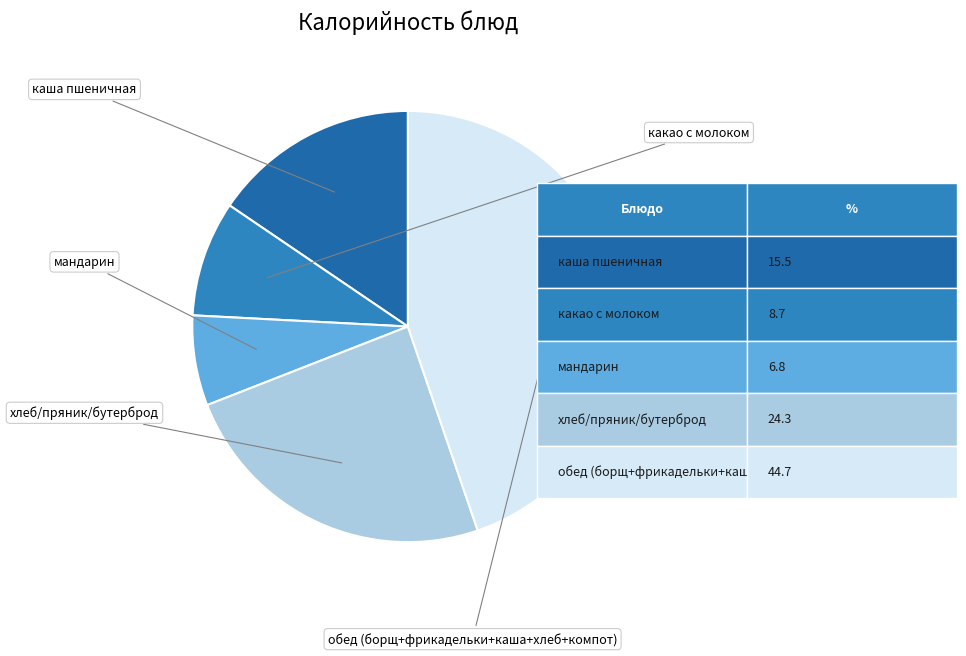

Count the number of slices in the pie.

5